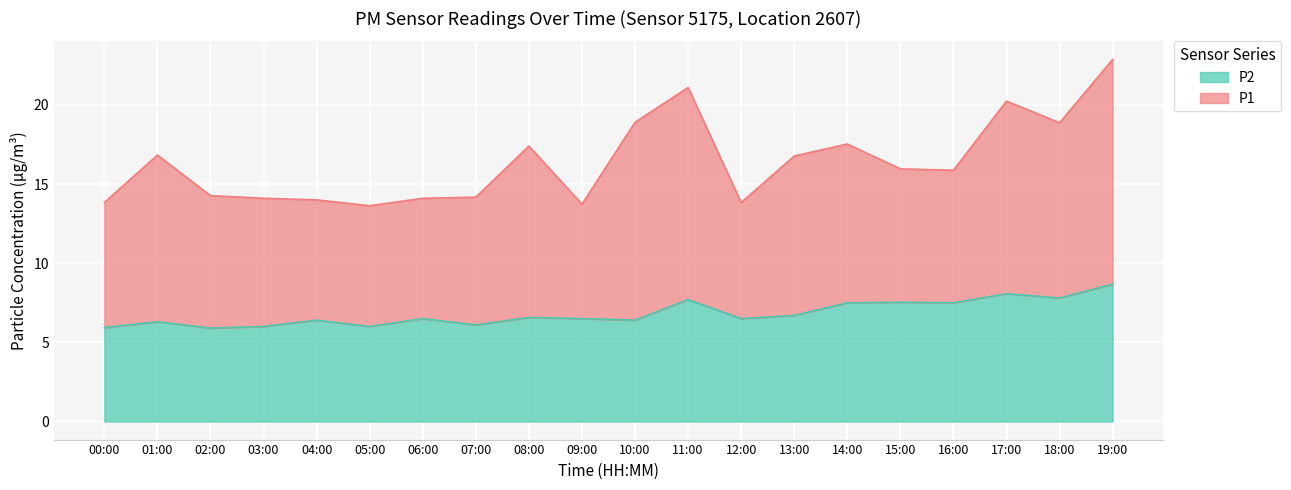

What is the sum of the values at 11:00 and 02:00?

13.6